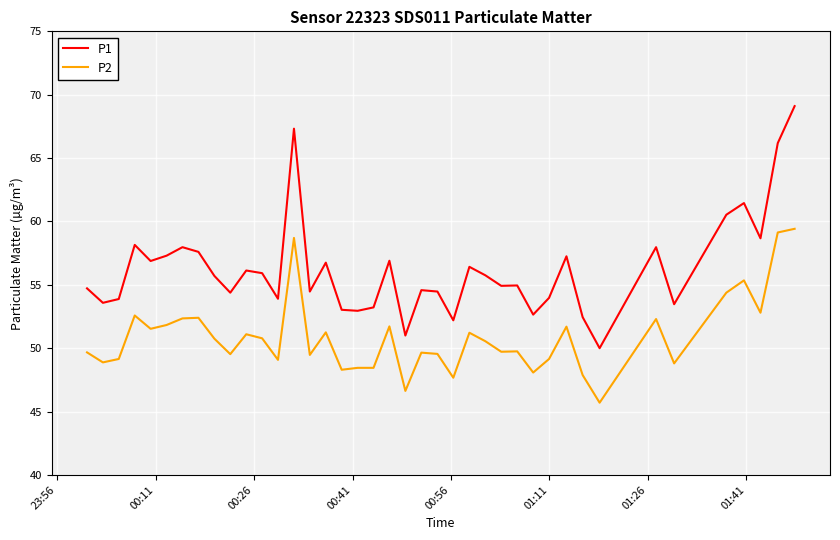

What is the difference between the maximum and second lowest values in the P2 series?

12.8